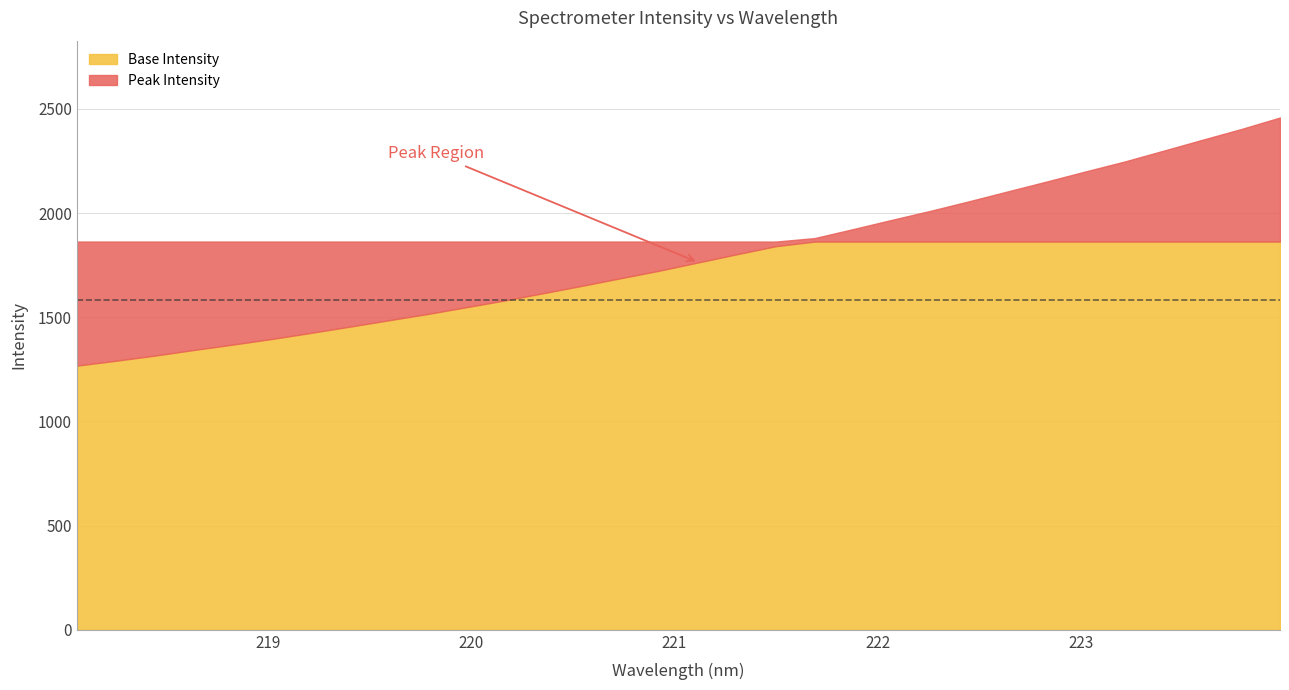

What is the label of the 23rd point from the left?

222.263